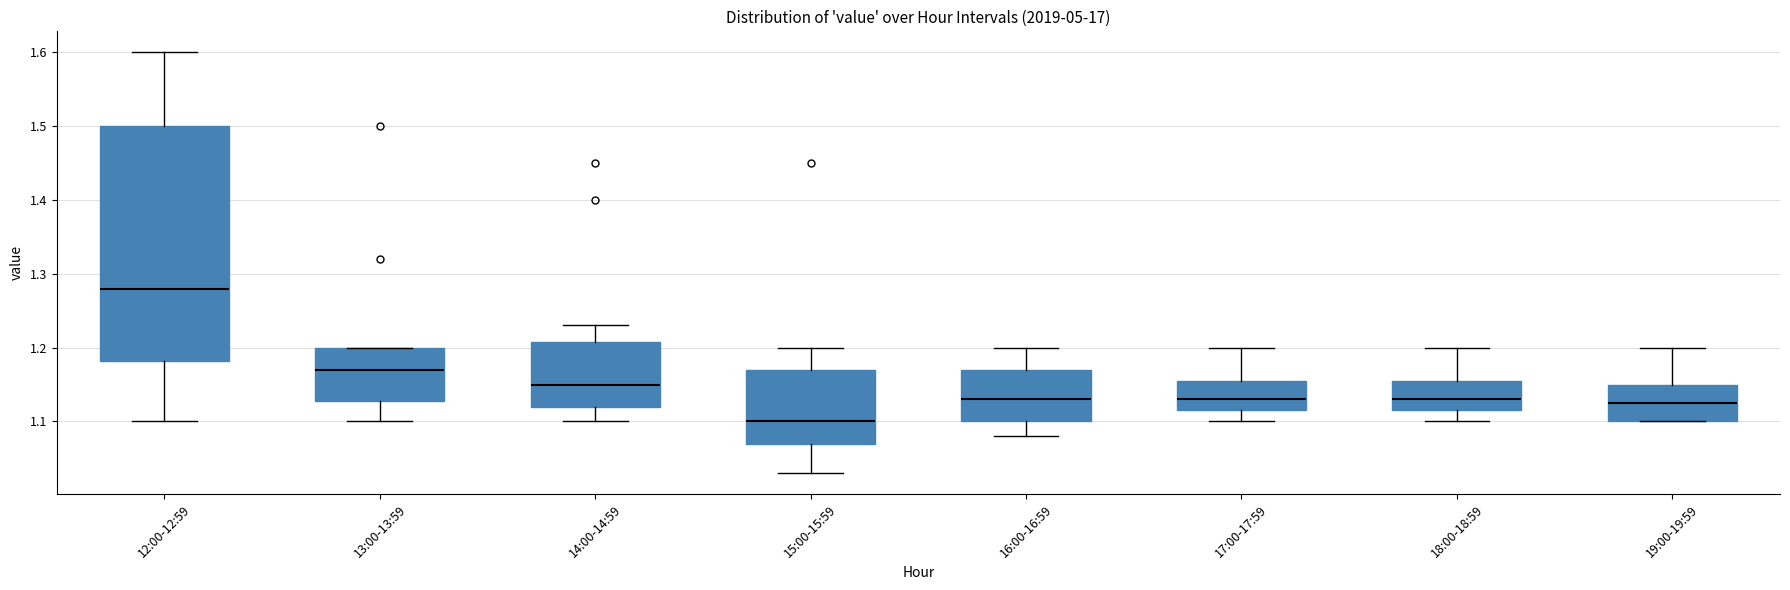

Where does the upper whisker of the box for 15:00-15:59 end on the y-axis? The values are not printed on the chart, so give them approximately, as read against the axis.

1.20